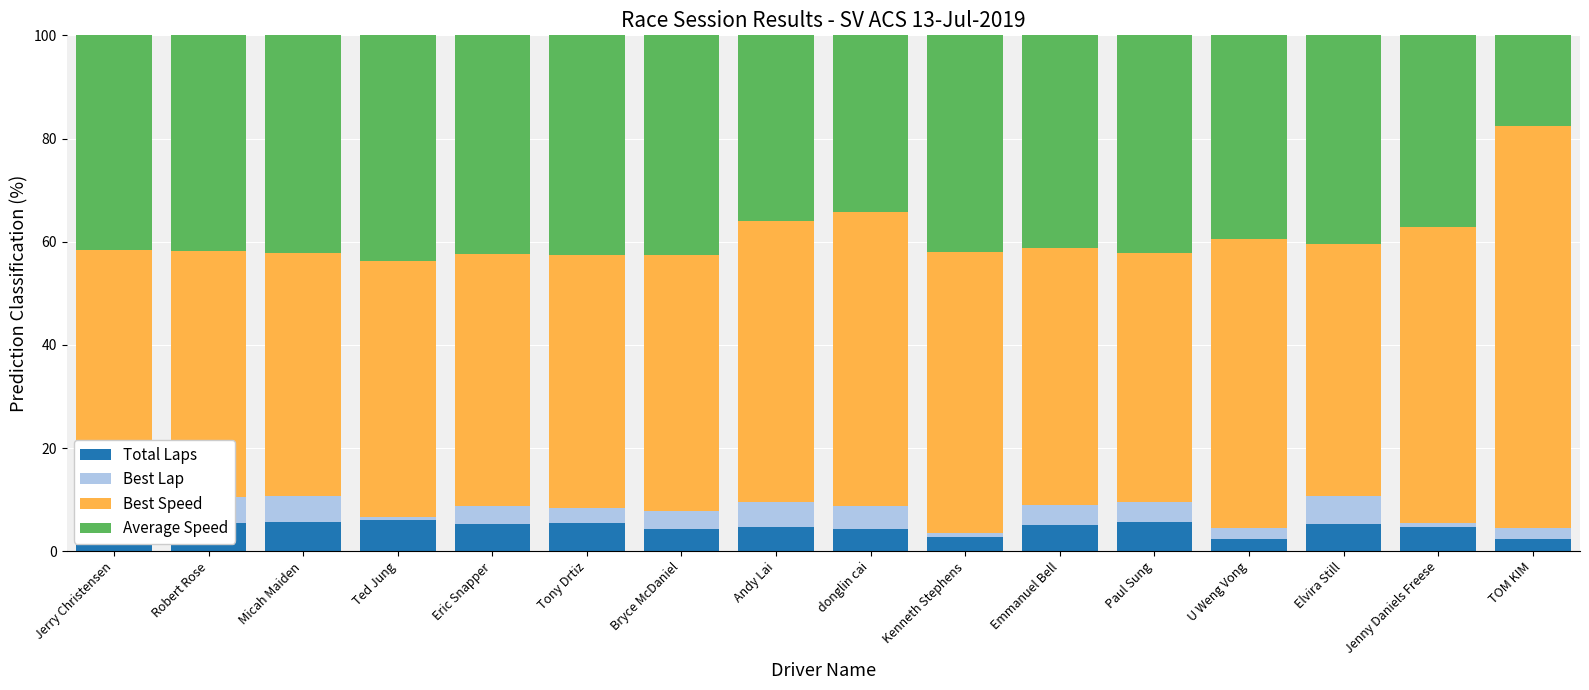

How many categories are shown in the chart?

16